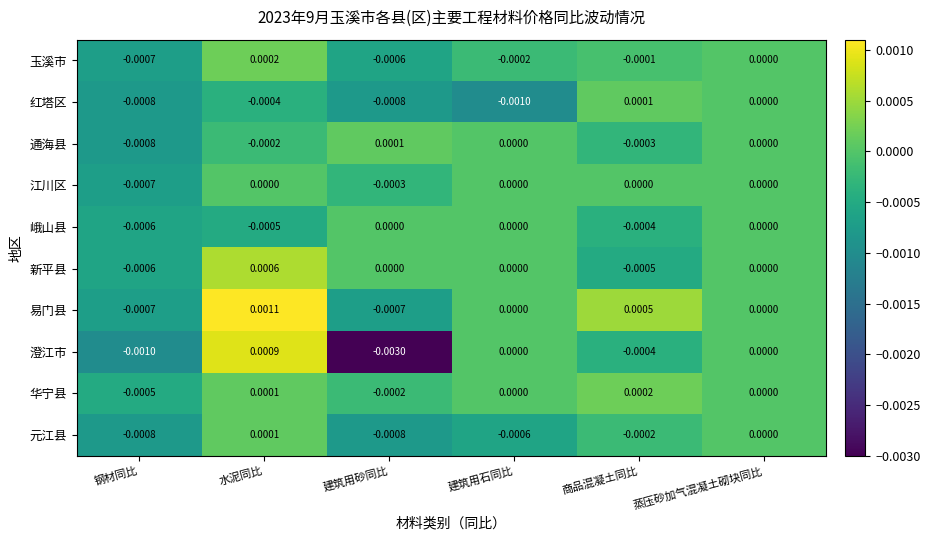

At which label does 红塔区 first exceed 0?

商品混凝土同比